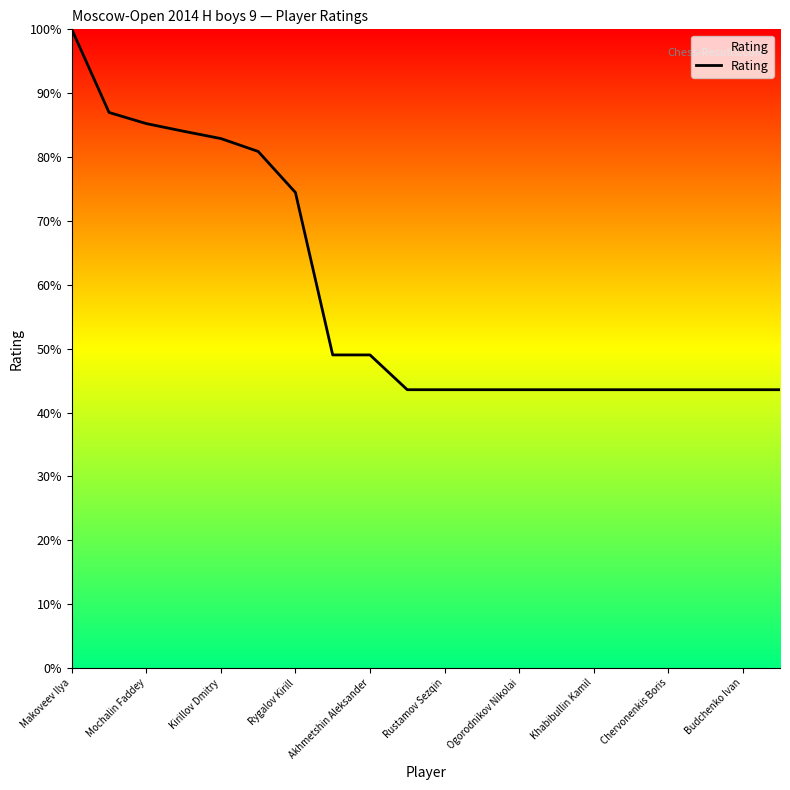

What is the maximum value shown in the chart?

100.0